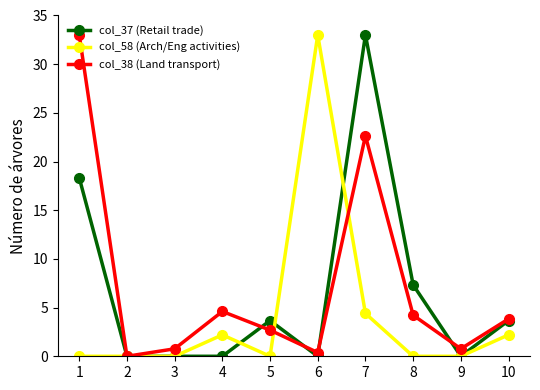

Is it true that col_58 (Arch/Eng activities) equals 0.0 at 2?

True